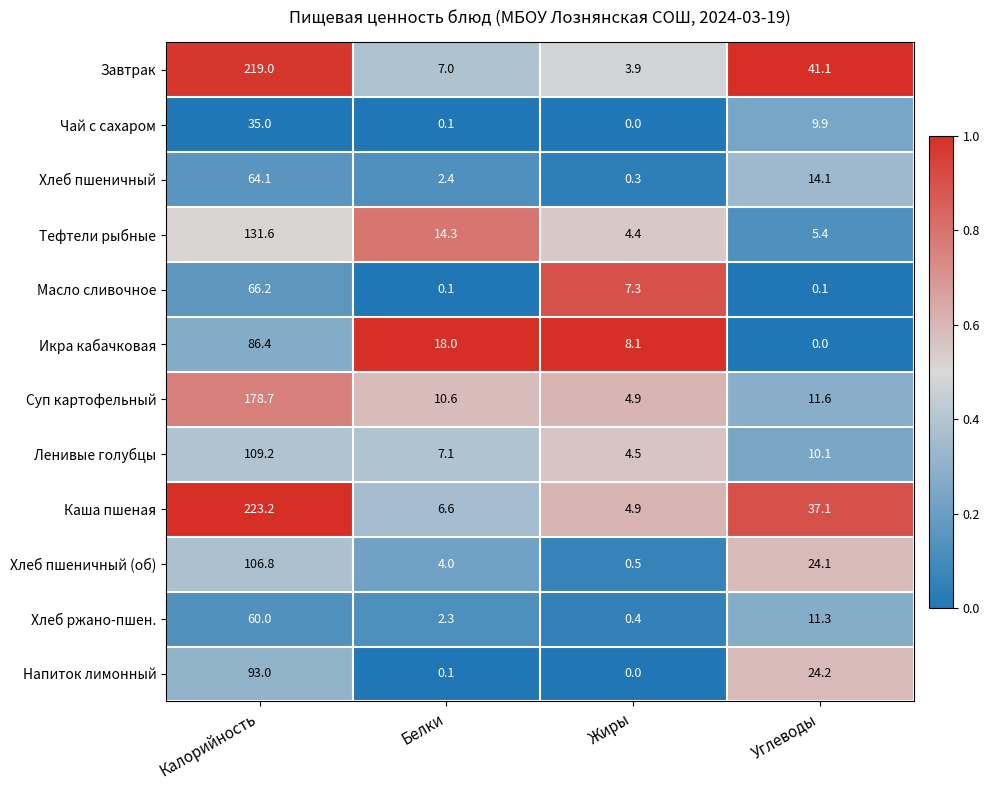

Is it true that Икра кабачковая equals 86.4 at Калорийность?

True